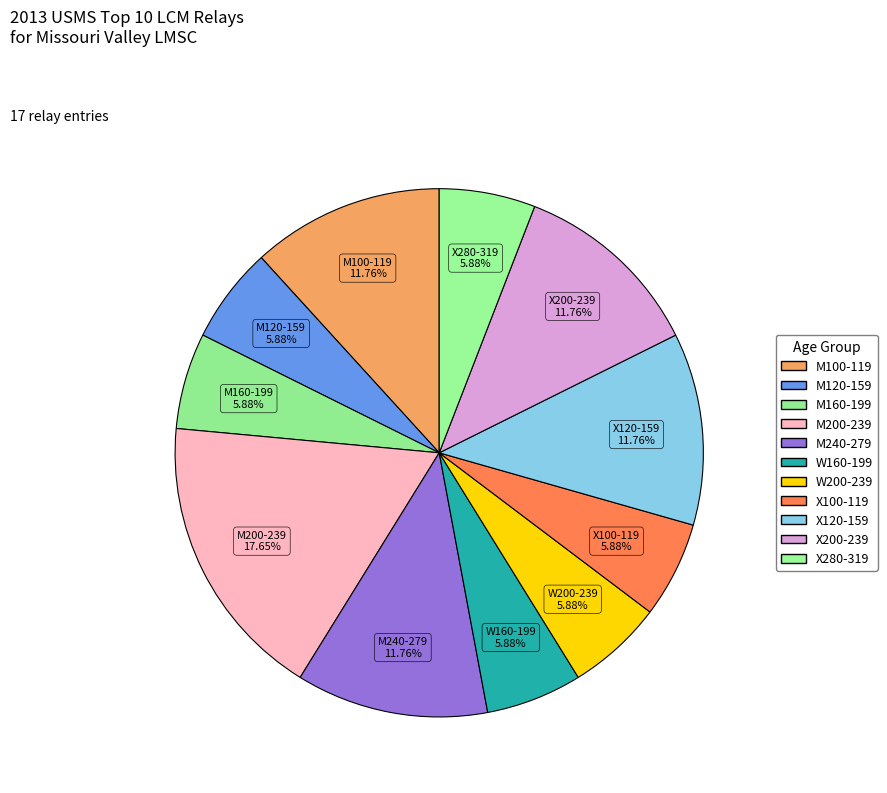

Do M240-279 and X200-239 together represent more than half of the pie?

No